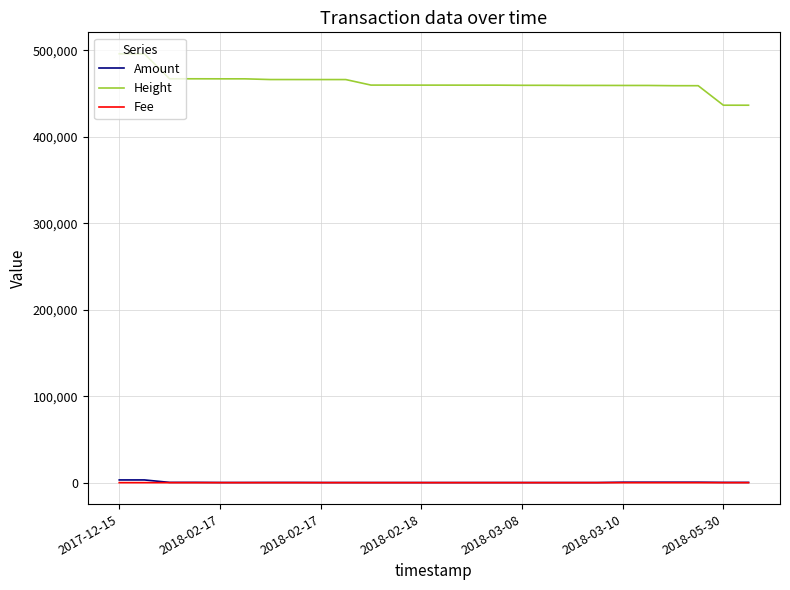

Which series has the largest range (max minus min)?

Height